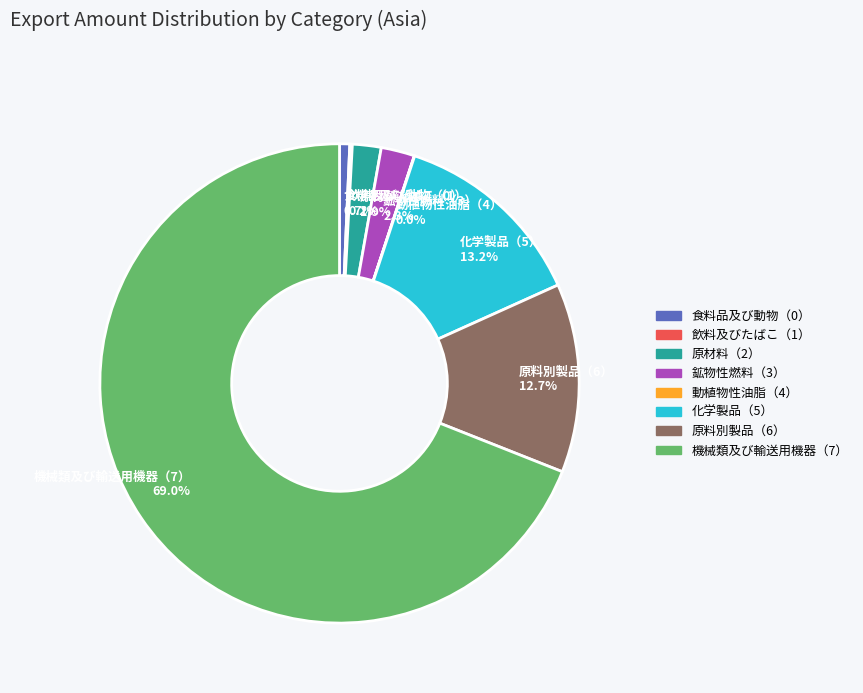

To the nearest percent, what is the difference between the largest and smallest slice percentages?

69%